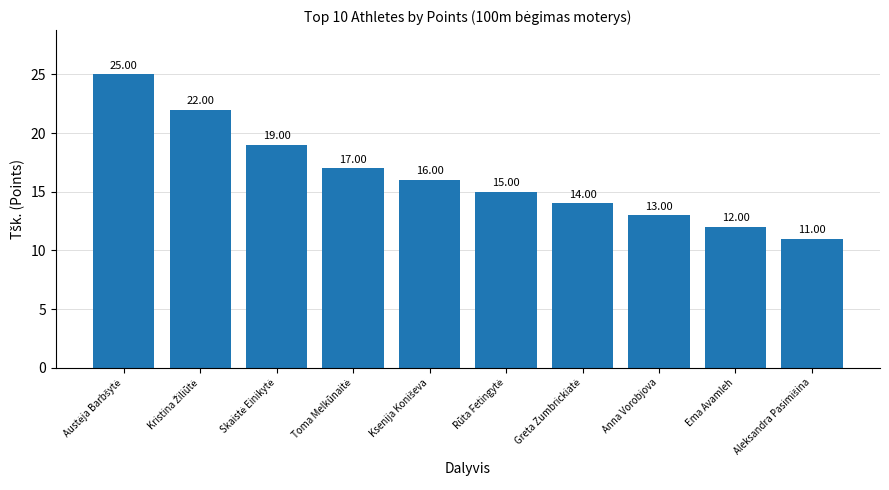

What is the average value?

16